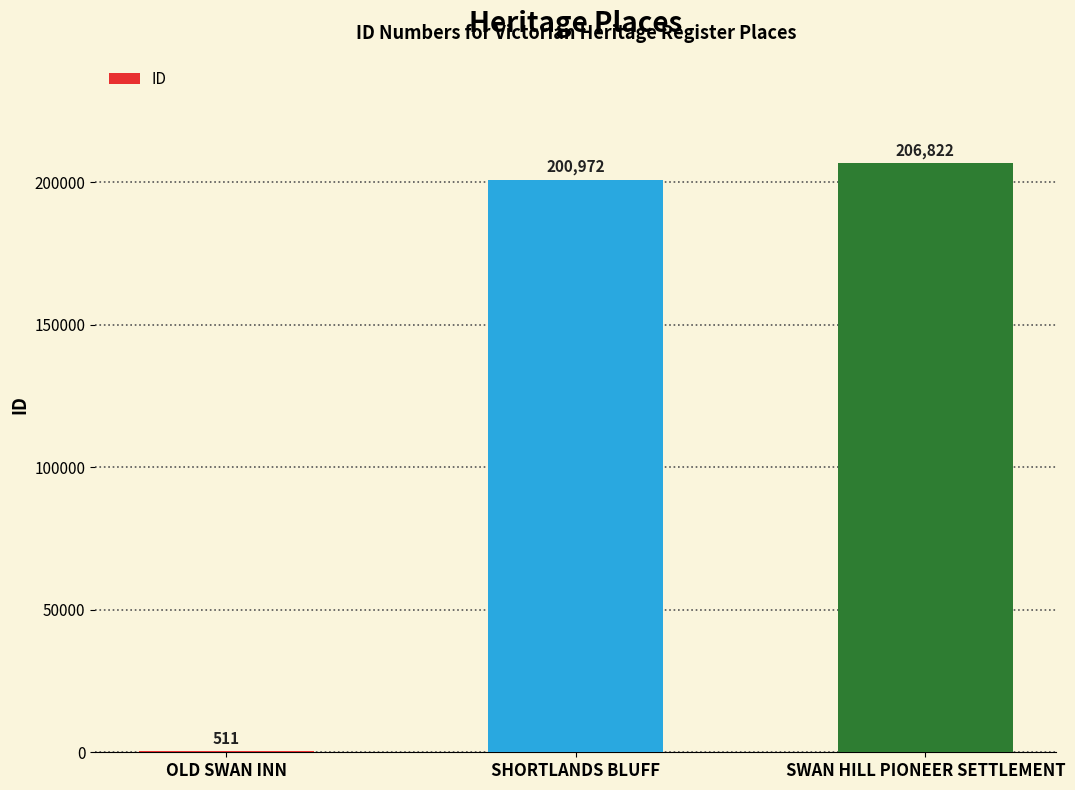

Which has a higher value, OLD SWAN INN or SWAN HILL PIONEER SETTLEMENT?

SWAN HILL PIONEER SETTLEMENT